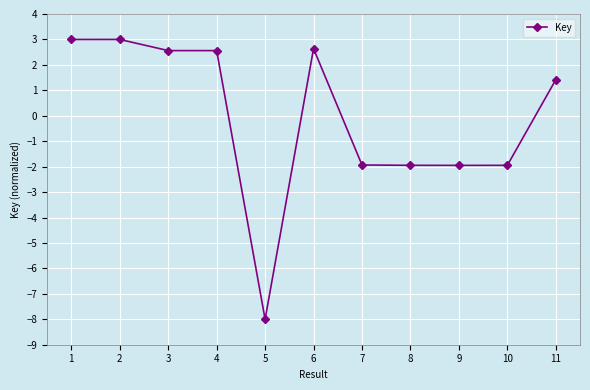

What is the difference between the maximum and minimum values?

11.0